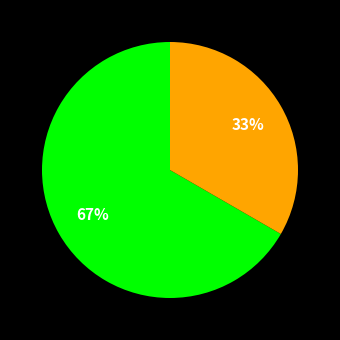

To the nearest percent, what is the average slice percentage?

50%